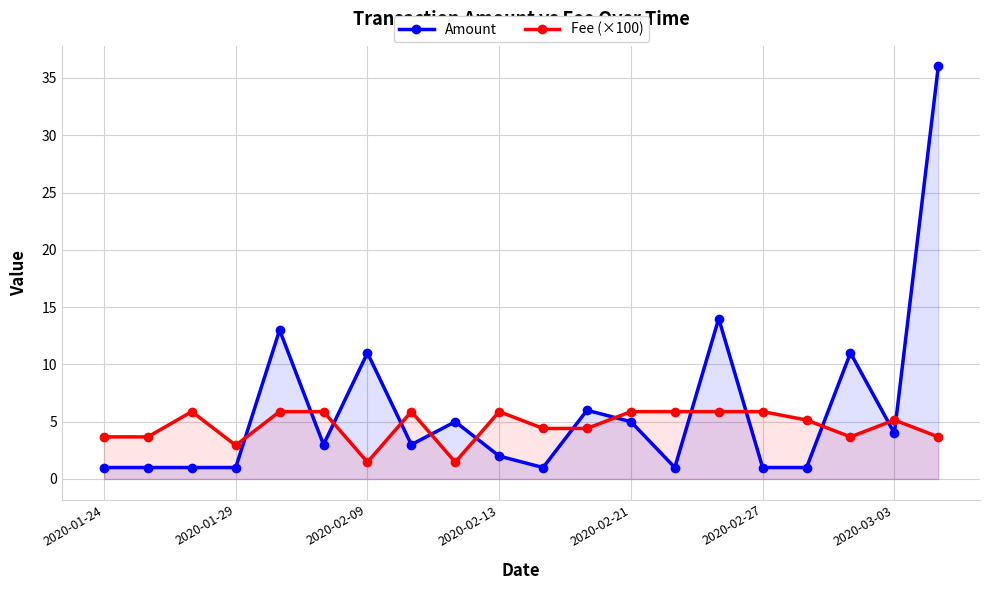

Which series has the widest spread of values?

Amount